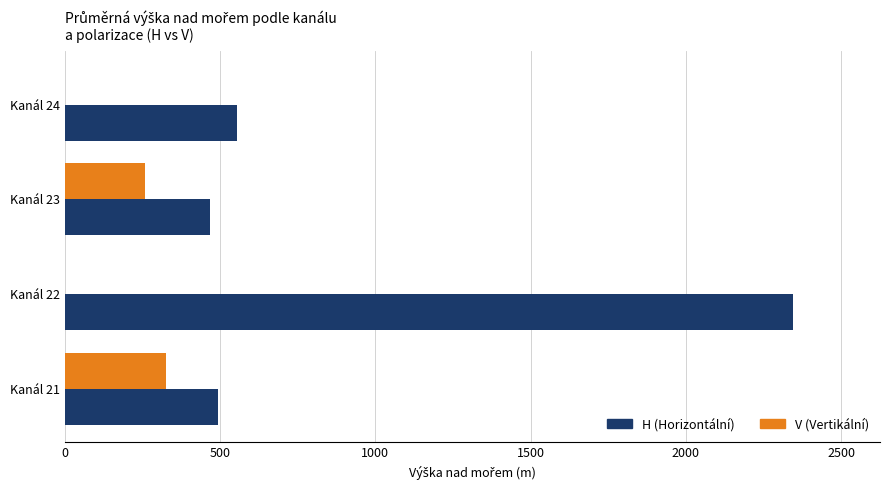

Which series changed the most between Kanál 21 and Kanál 22?

H (Horizontální)